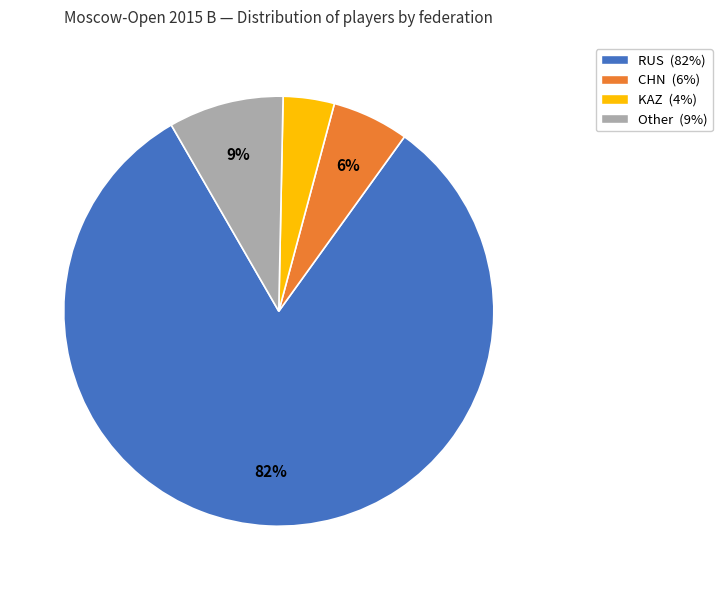

Is there a majority slice in this chart?

Yes